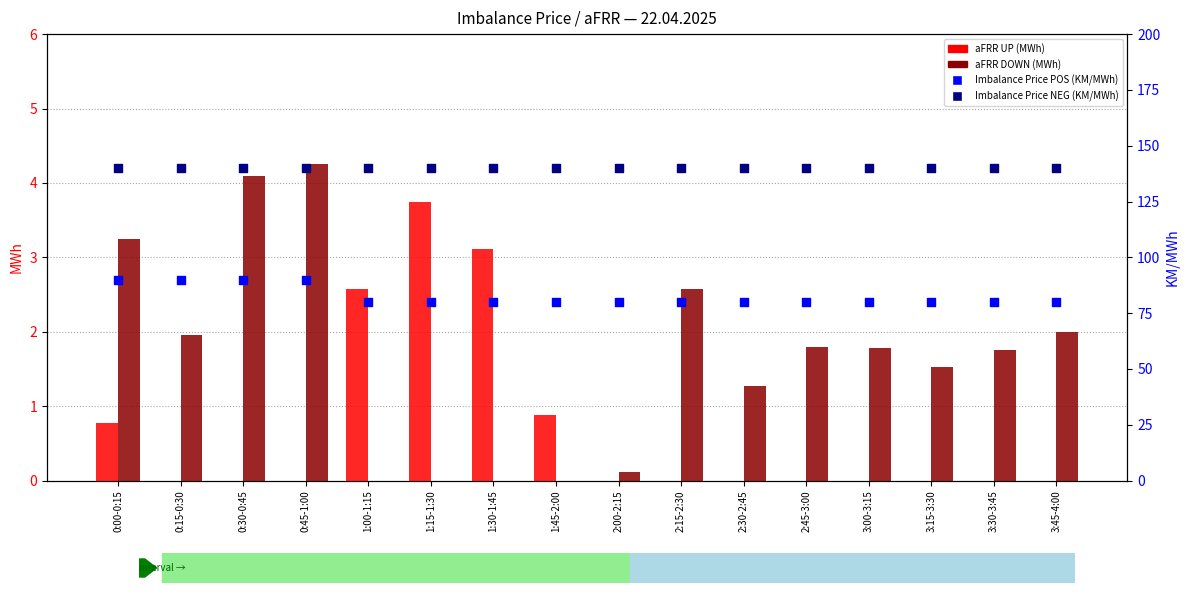

Which series has the largest total across all categories?

Imbalance Price NEGATIVE